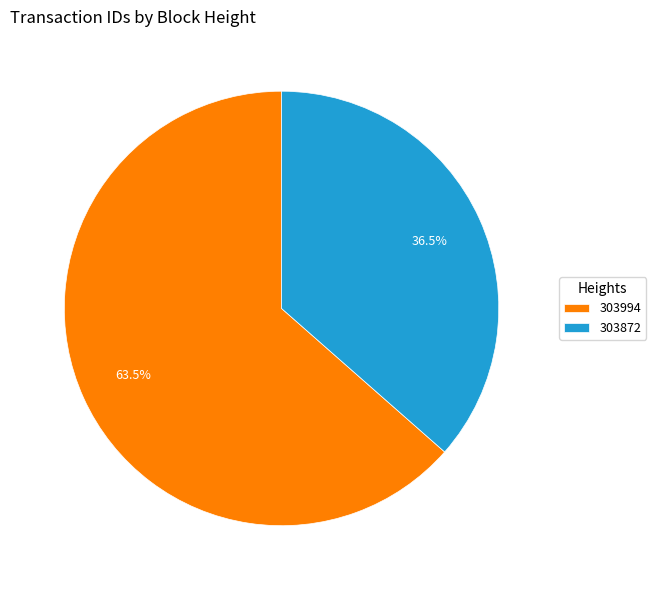

Combined, what portion of the pie is 303994 and 303872?

100.0%